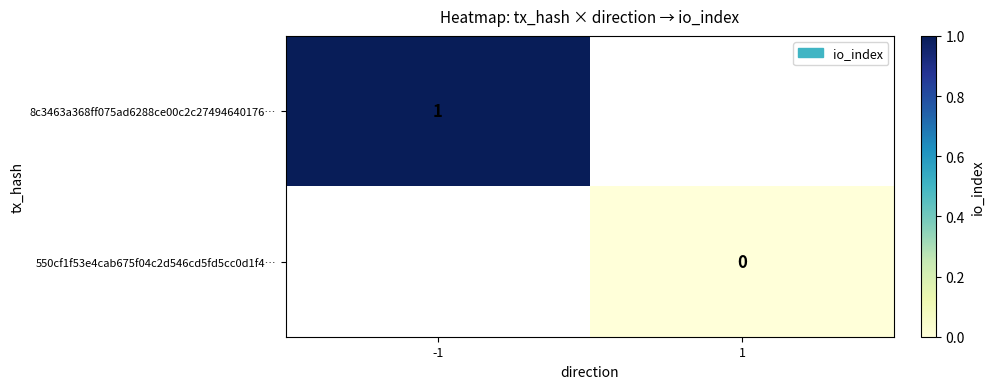

How many categories are shown in the chart?

2